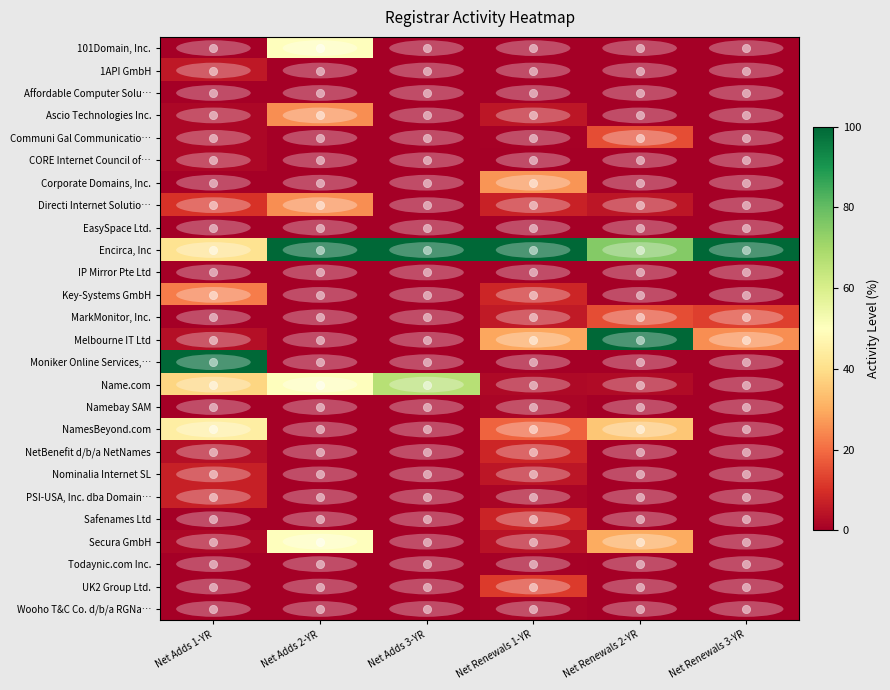

Rank the series by their maximum value, from lowest to highest.

Affordable Computer Solu…, EasySpace Ltd., IP Mirror Pte Ltd, Todaynic.com Inc., Wooho T&C Co. d/b/a RGNa…, Namebay SAM, CORE Internet Council of…, 1API GmbH, Nominalia Internet SL, PSI-USA, Inc. dba Domain…, Safenames Ltd, NetBenefit d/b/a NetNames, UK2 Group Ltd., Communi Gal Communicatio…, MarkMonitor, Inc., Key-Systems GmbH, Ascio Technologies Inc., Directi Internet Solutio…, Corporate Domains, Inc., NamesBeyond.com, 101Domain, Inc., Secura GmbH, Name.com, Encirca, Inc, Melbourne IT Ltd, Moniker Online Services,…